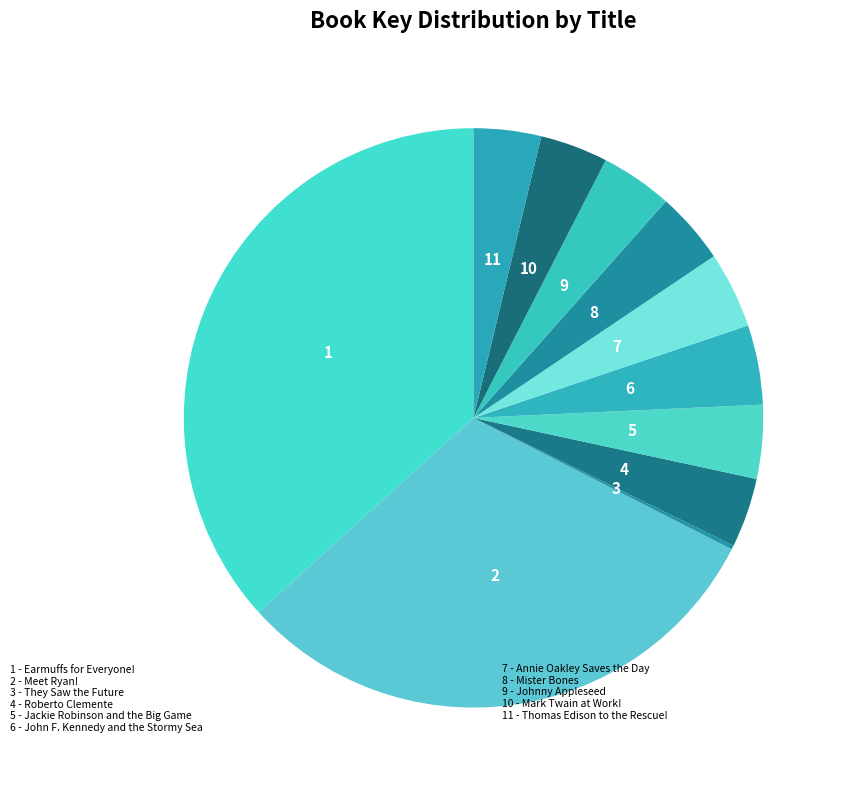

Which category has the smallest portion of the pie?

They Saw the Future